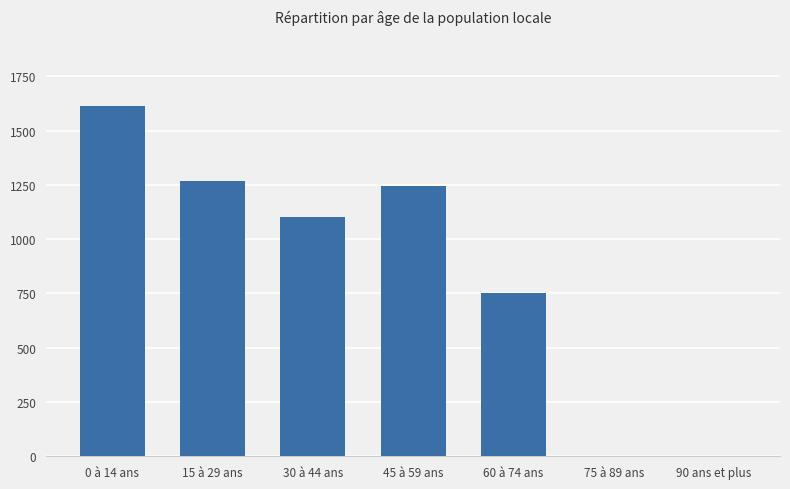

Approximately how many times larger is the value at 0 à 14 ans compared to 60 à 74 ans?

2.1